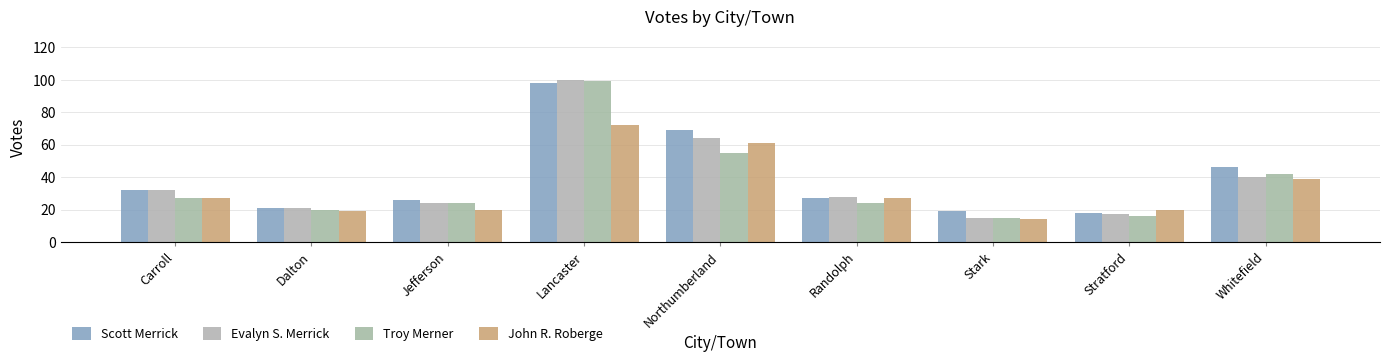

True or false: John R. Roberge has a value of 23 at Whitefield.

False